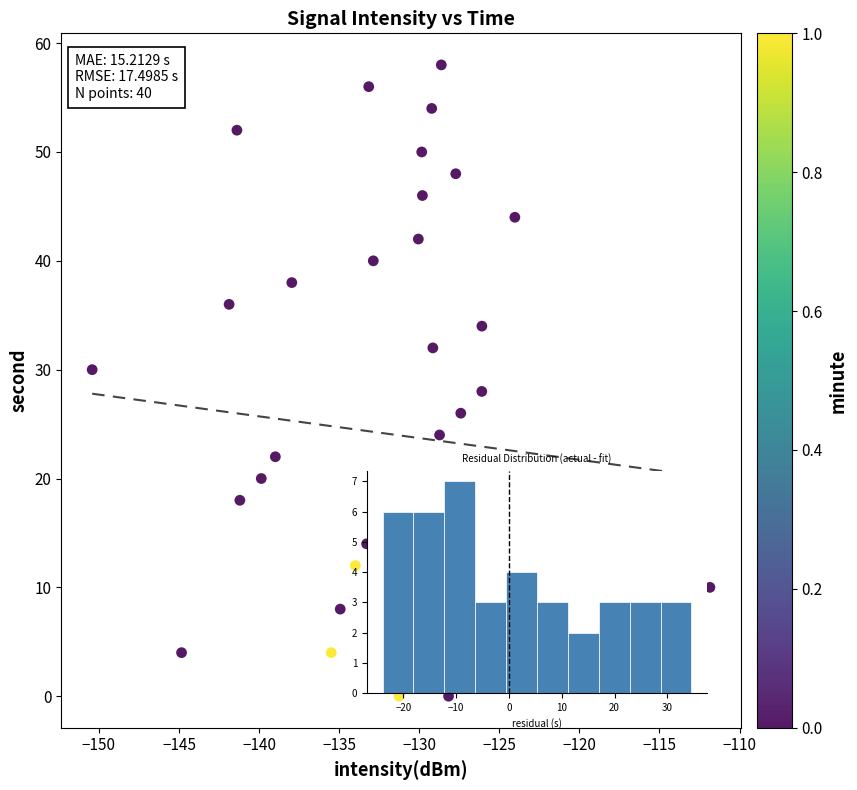

What is the range of Y values (max minus min)?

58